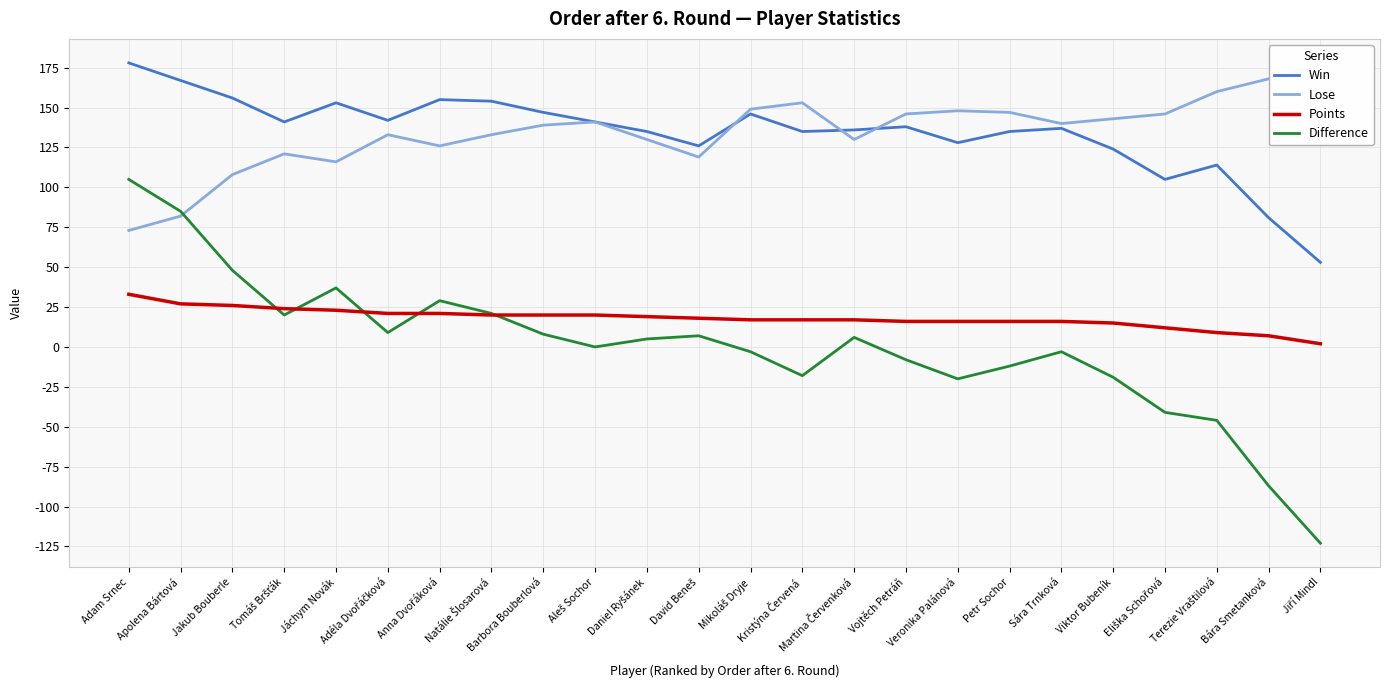

True or false: Points has more than 2 points higher than both neighbors.

False